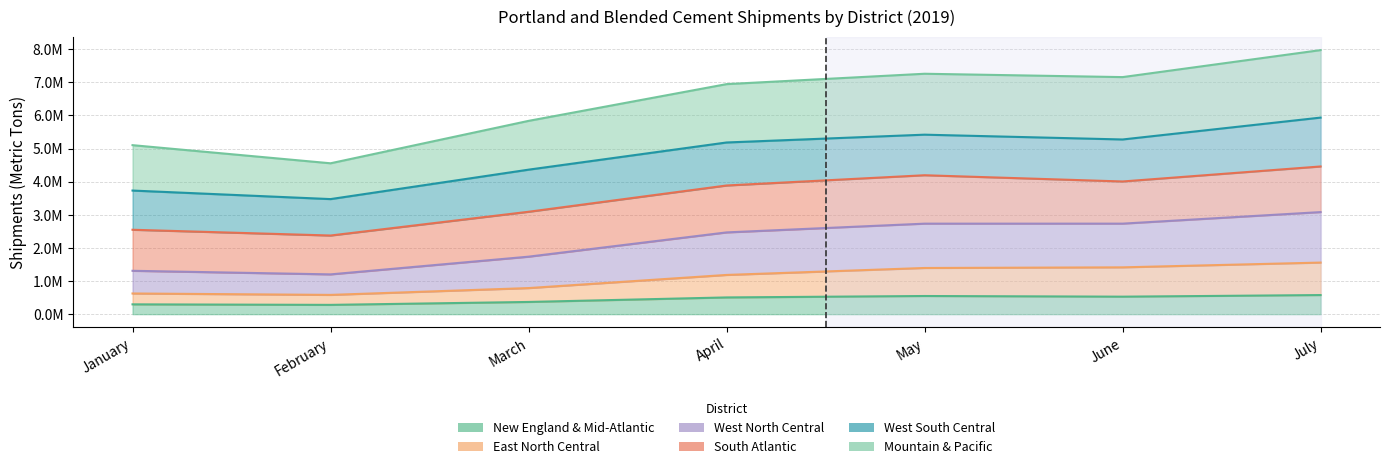

True or false: West North Central has more than 0 interior local peaks.

True